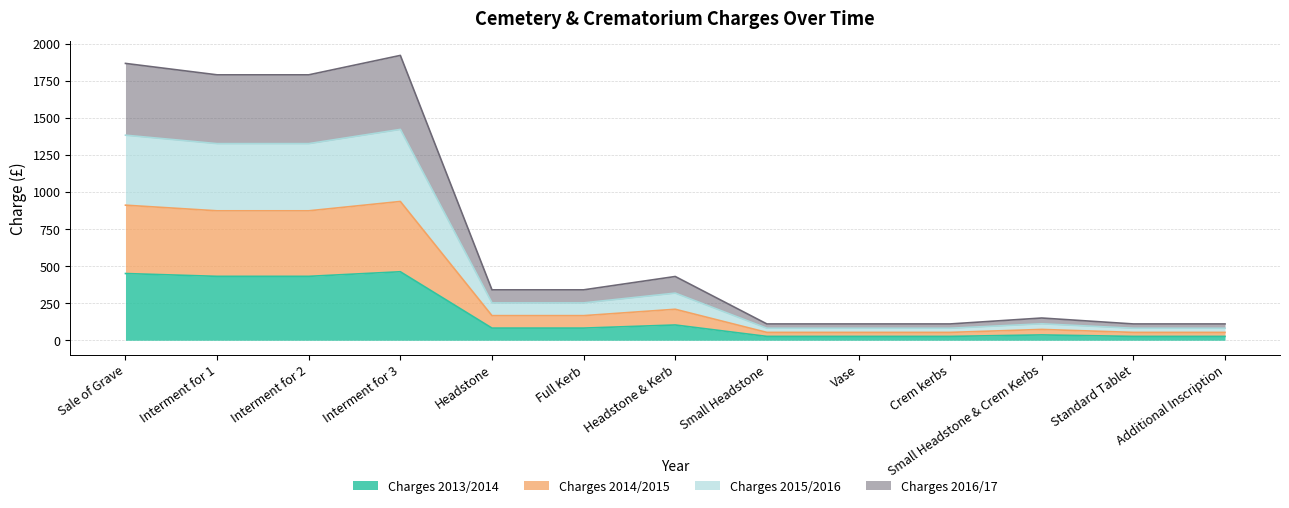

Which category has the highest value across all series?

Interment for 3